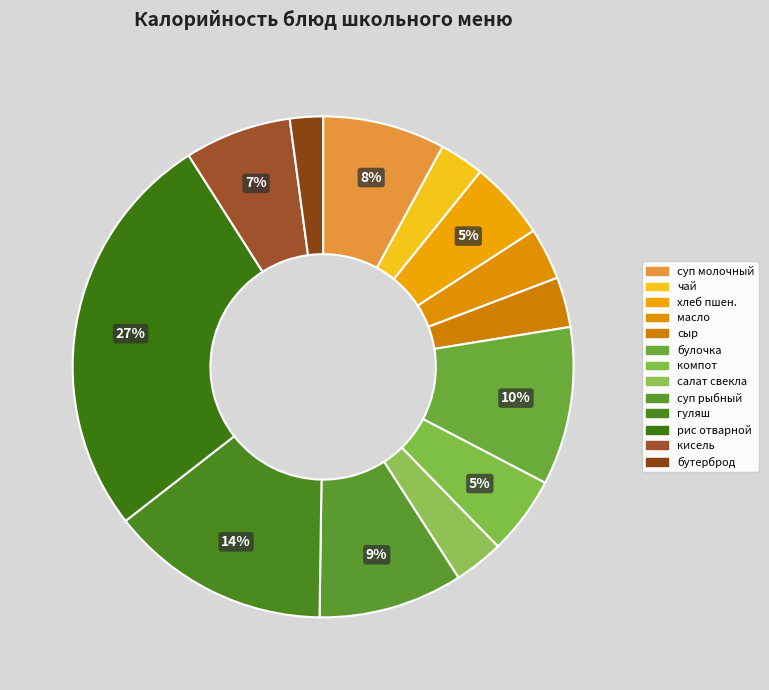

How many slices are in this pie chart?

13